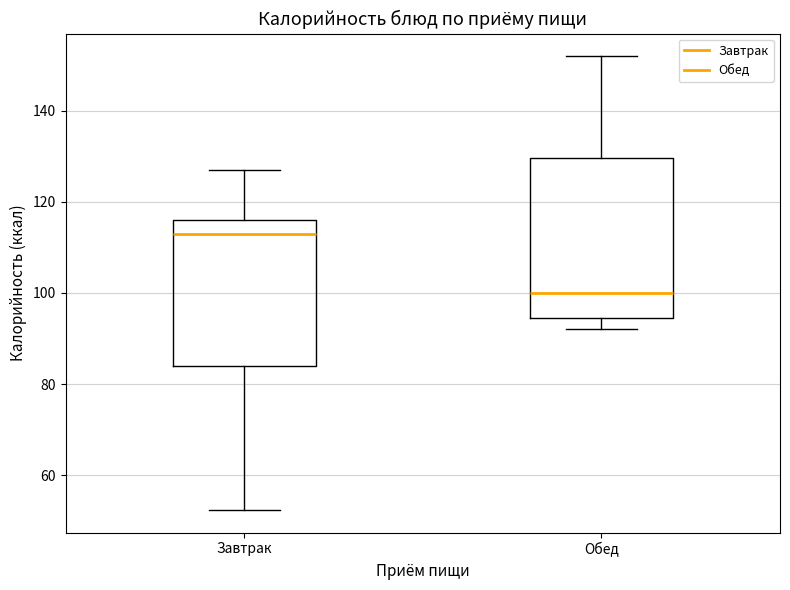

Comparing the boxes themselves (not the whiskers), which one is the tallest?

Обед